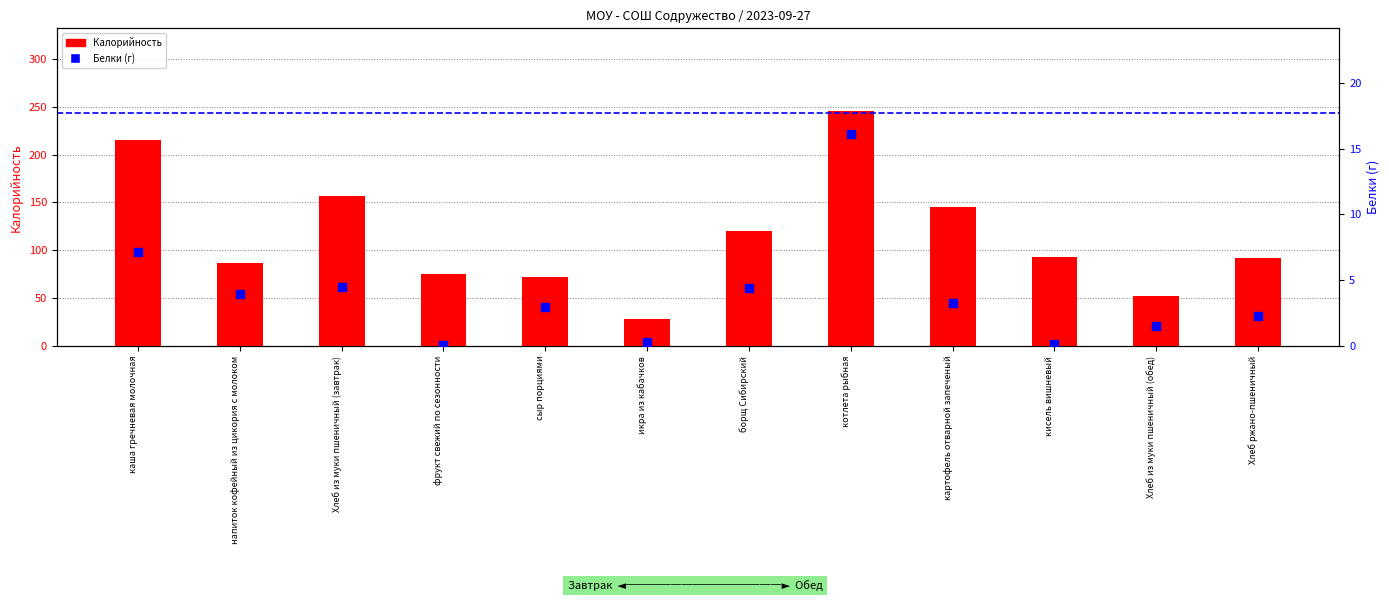

Which series contains the highest Y value?

Калорийность